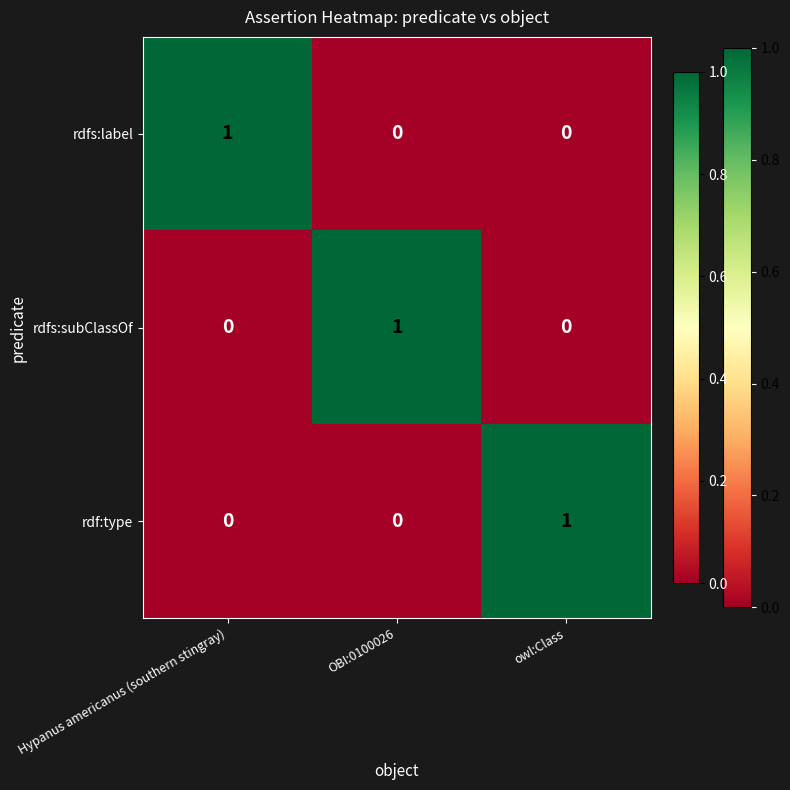

What is the difference between the highest and lowest values at Hypanus americanus (southern stingray)?

1